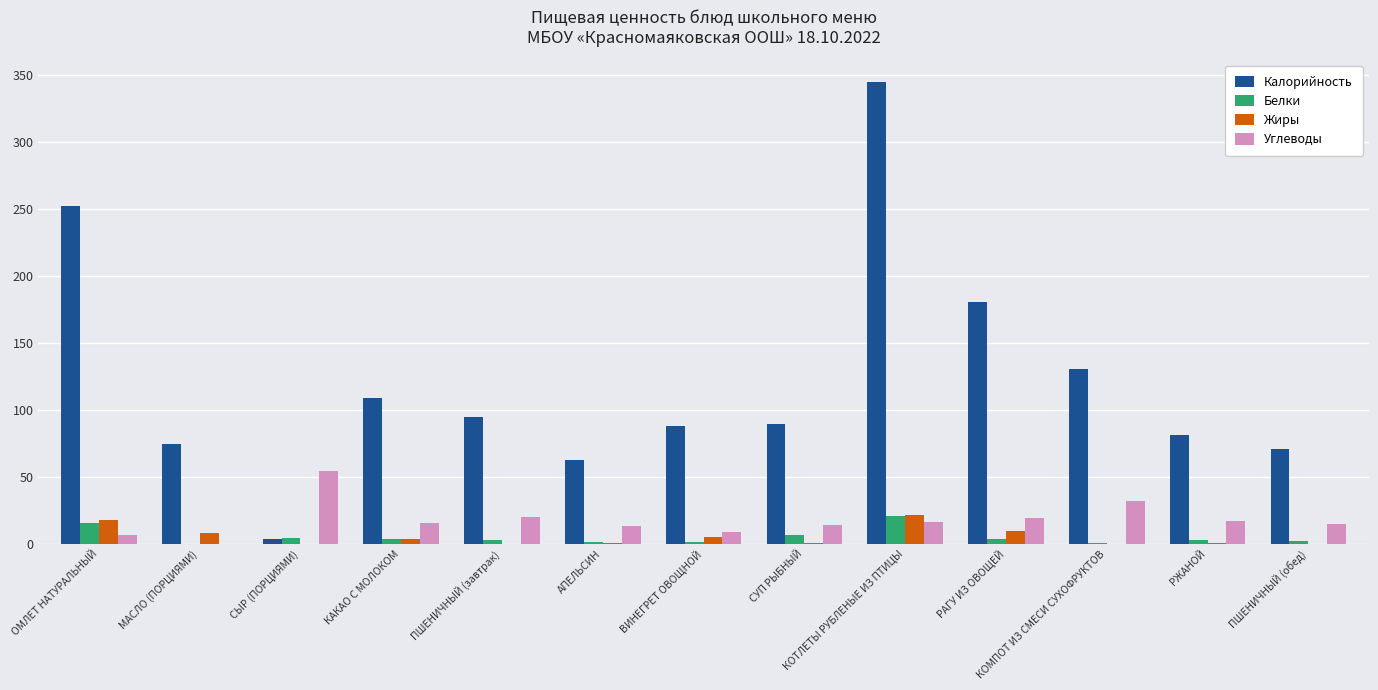

Which label corresponds to the largest value in the chart?

КОТЛЕТЫ РУБЛЕНЫЕ ИЗ ПТИЦЫ